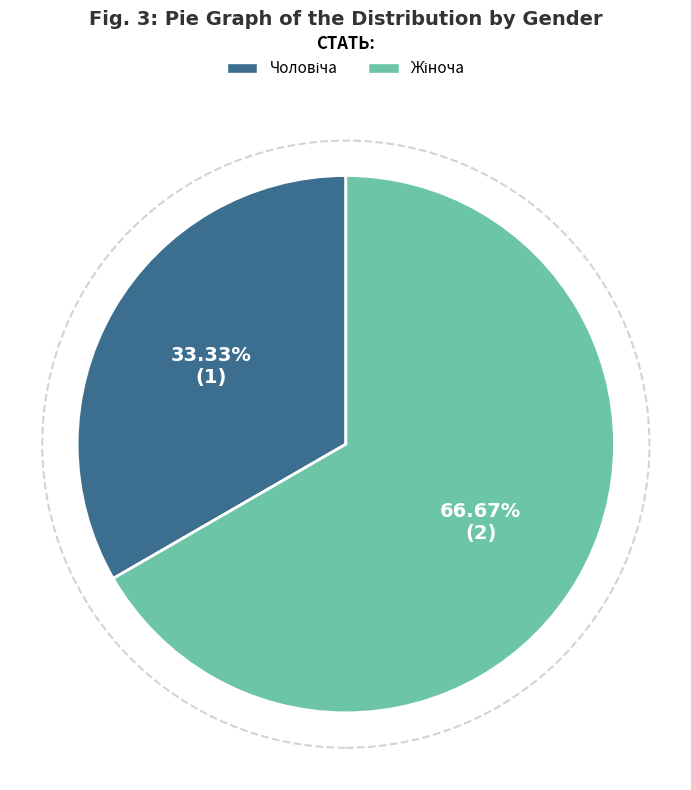

Is there a majority slice in this chart?

Yes